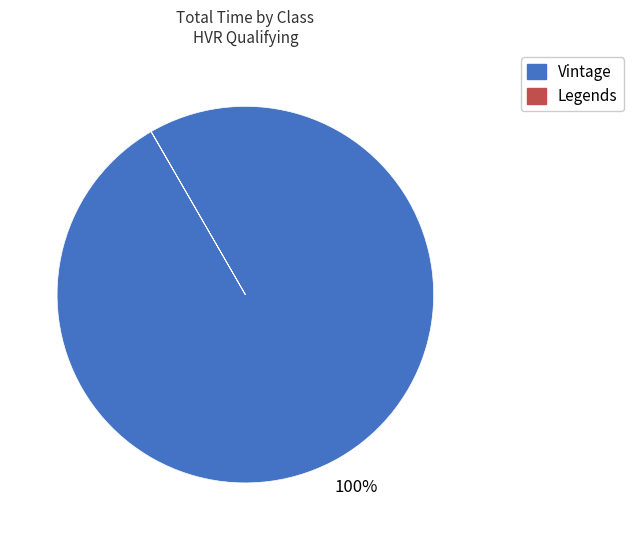

To the nearest percent, what is the average slice percentage?

50%